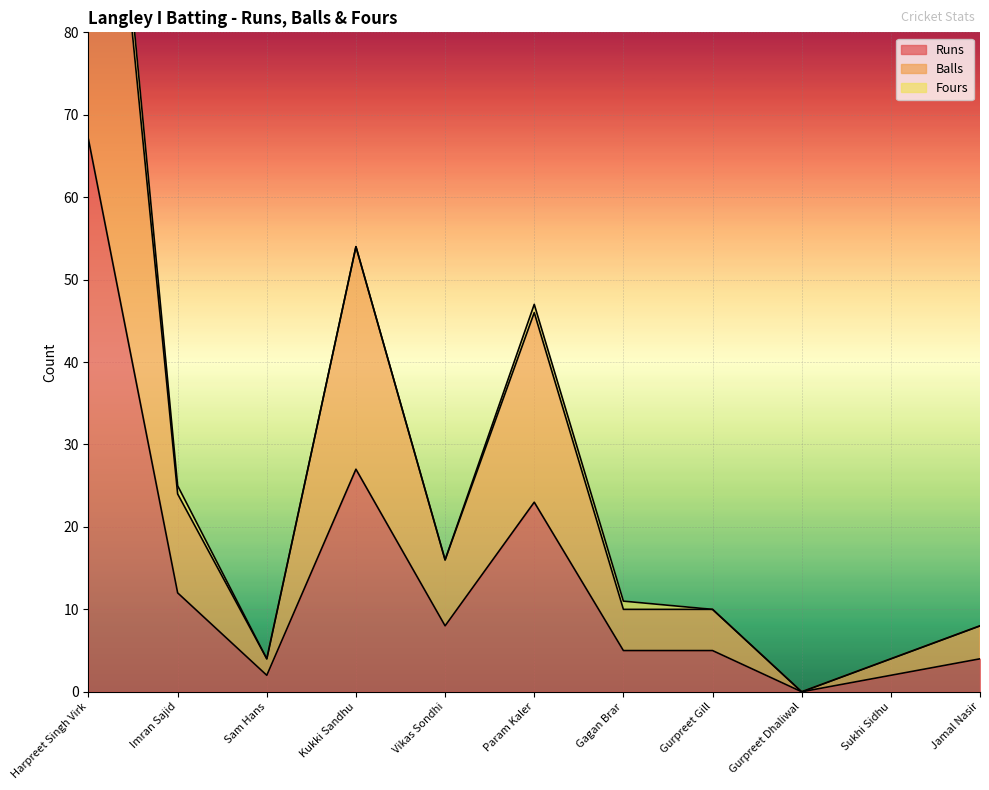

What is the difference between the maximum and second lowest values in the Balls series?

130